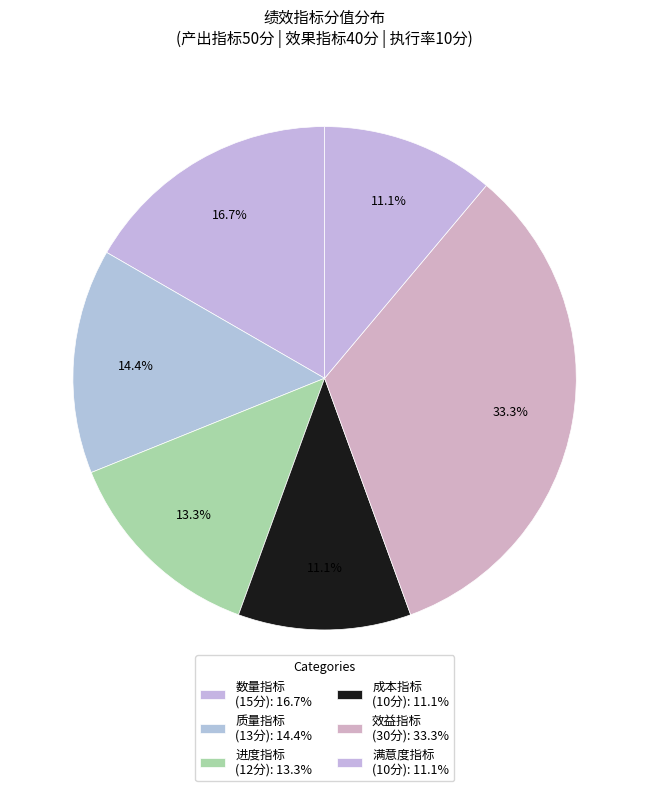

How many segments does this pie chart have?

6